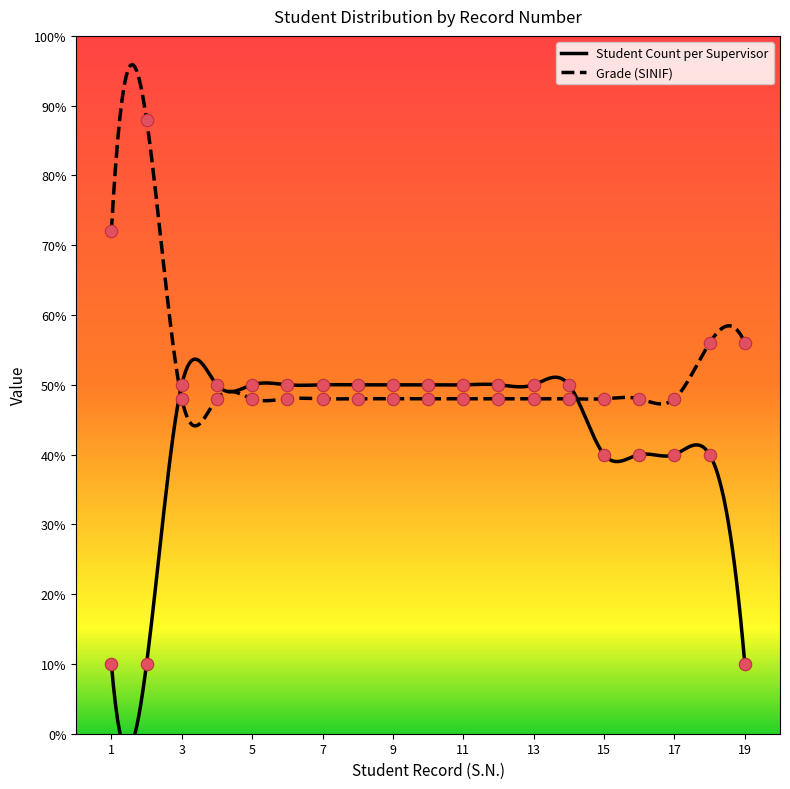

At how many categories does at least one series exceed 48?

16